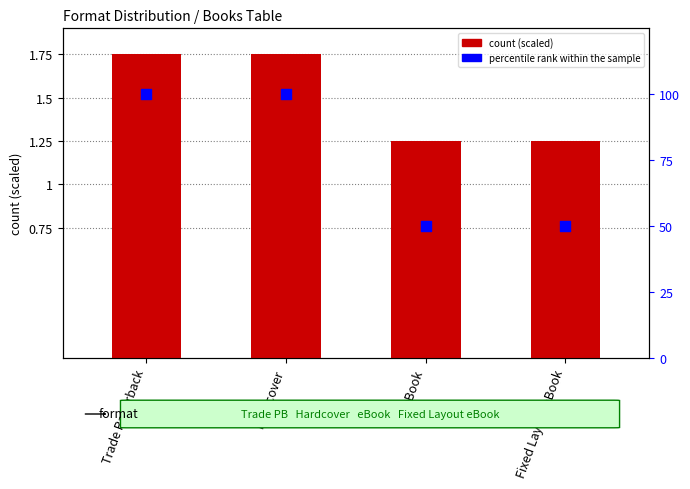

Is the value of percentile rank within the sample at Fixed Layout eBook greater than the value of count at Fixed Layout eBook?

Yes